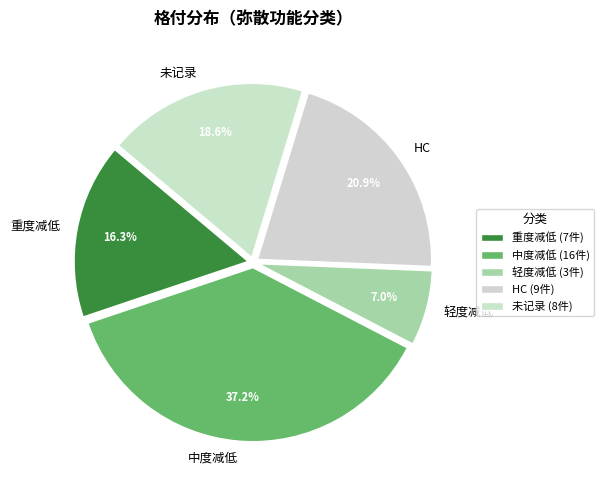

Is the sum of 轻度减低 and HC greater than half?

No